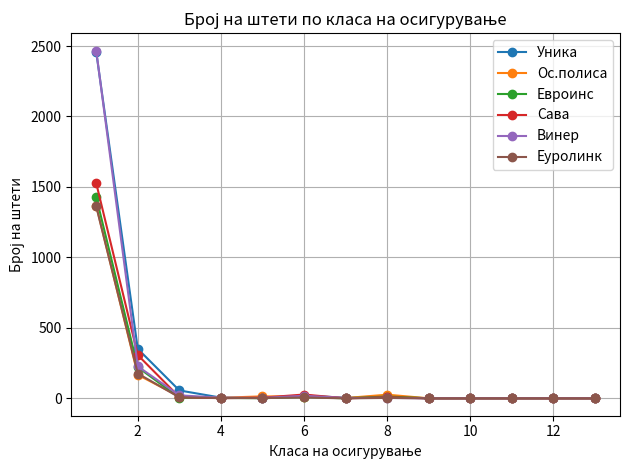

How many lines are shown in the chart?

6